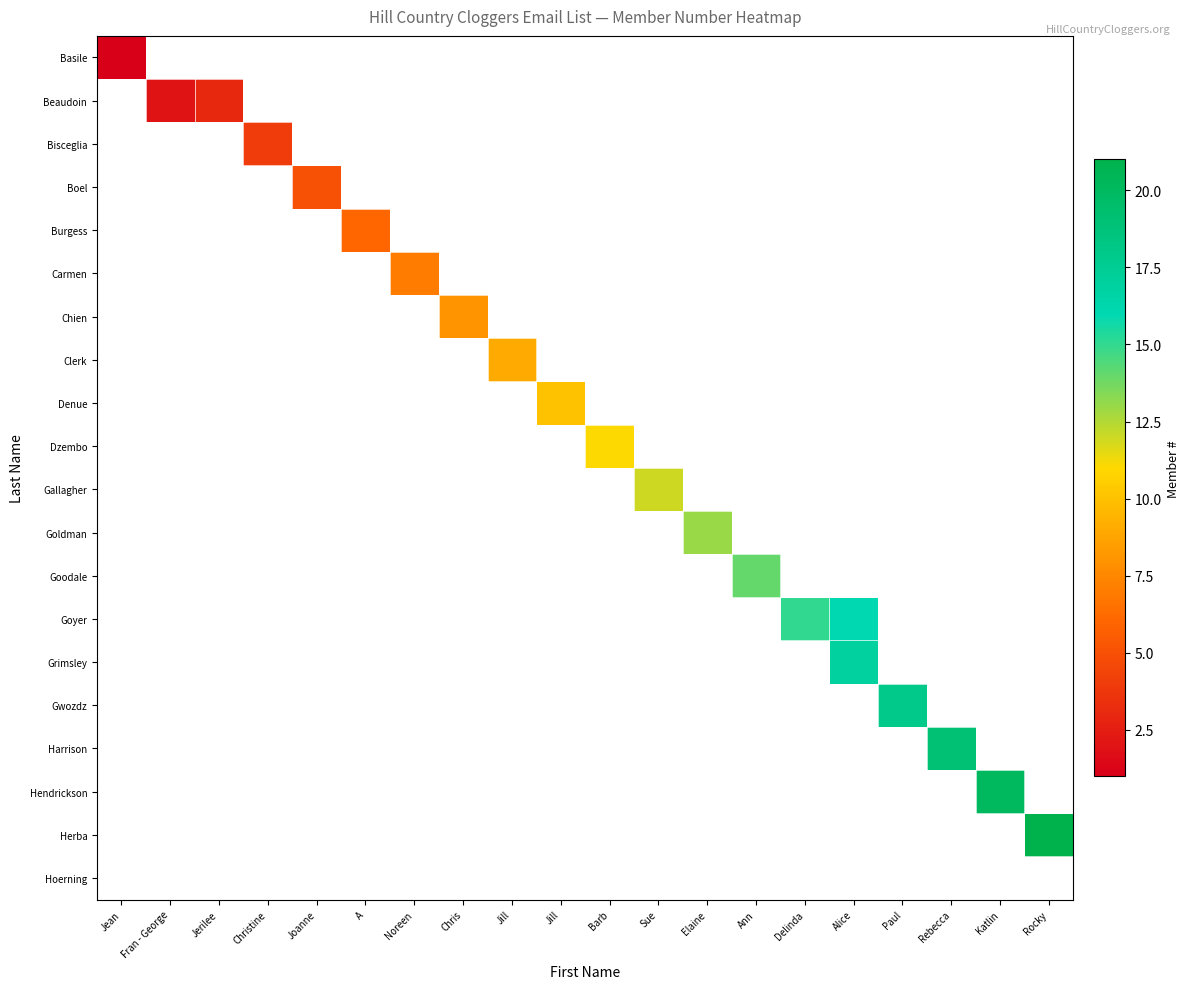

At how many categories does at least one series exceed 16?

5